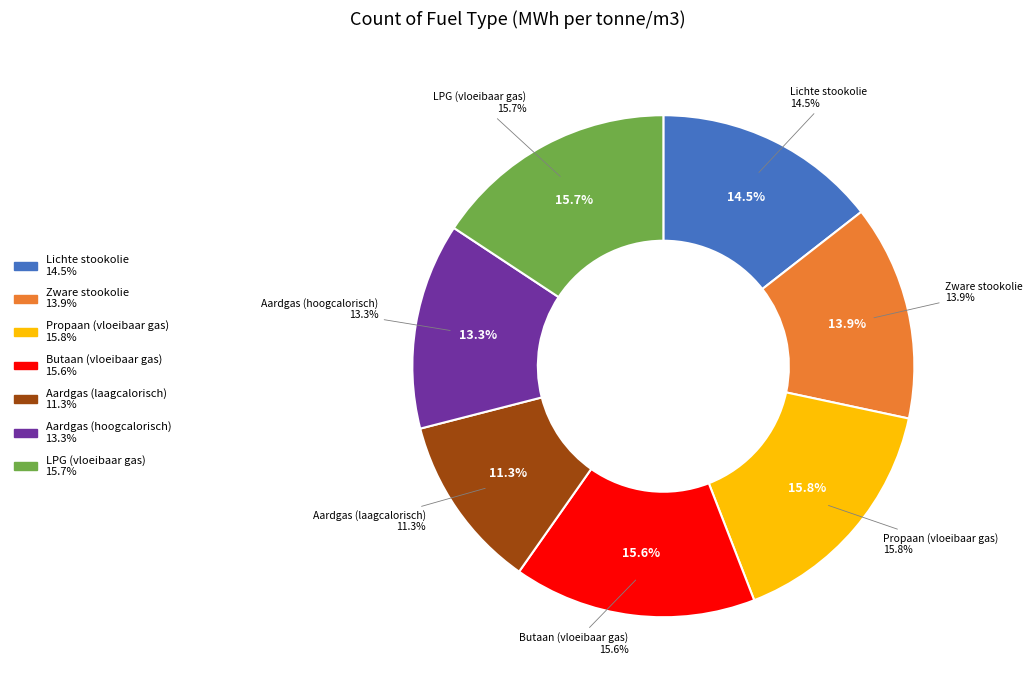

To the nearest percent, what is the combined percentage of Zware stookolie and LPG (vloeibaar gas)?

30%